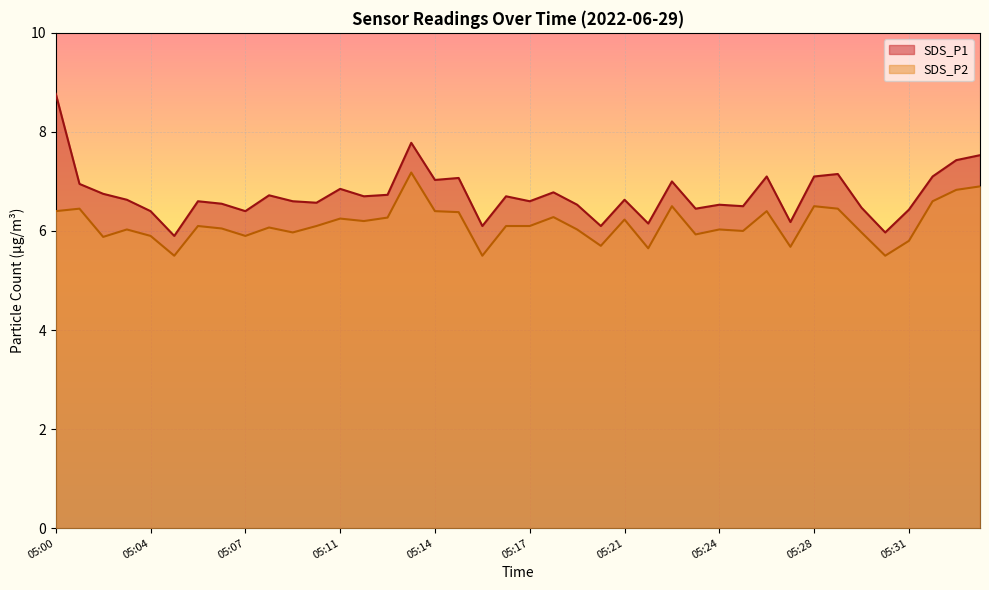

Between 05:12 and 05:21, which is larger?

05:12